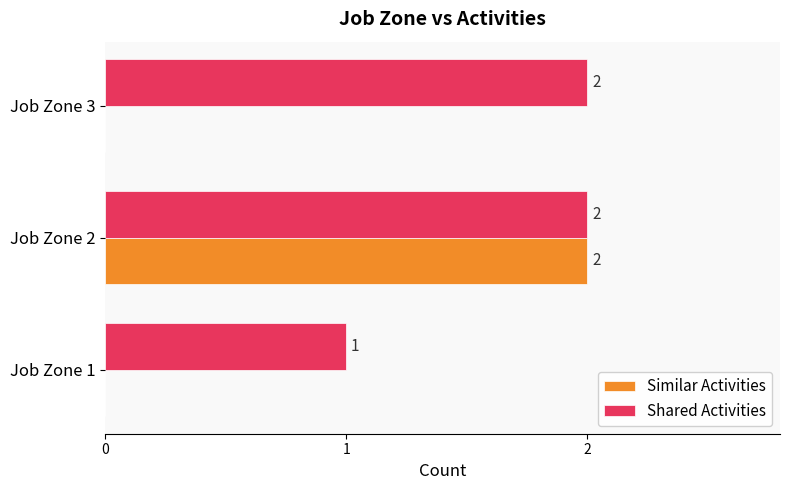

Count the Similar Activities values in the range 0 to 2.

3